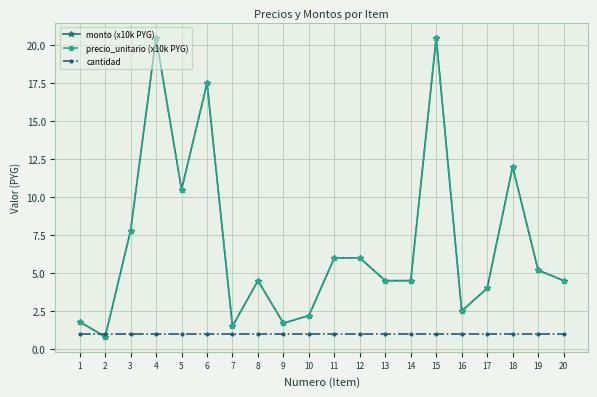

What is the spread (max minus min) of values at 3?

6.8